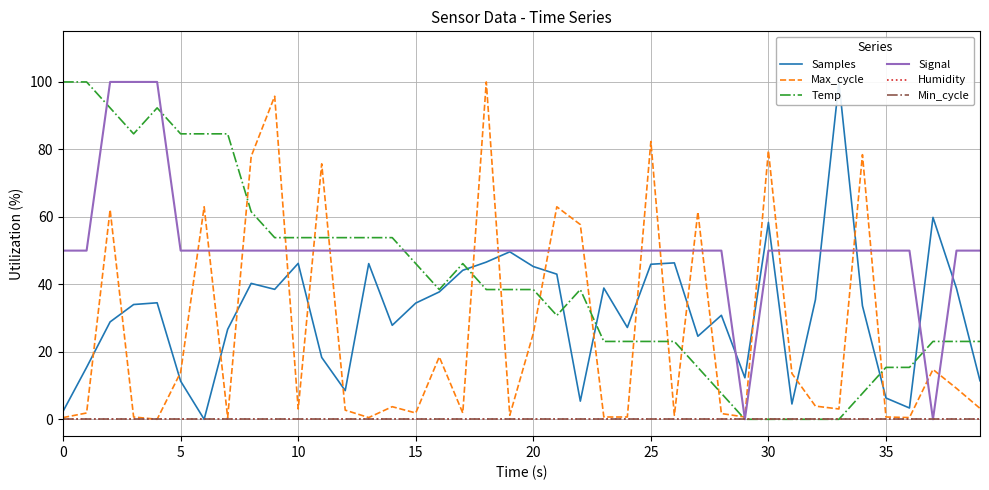

Where is the first local minimum for Signal?

29